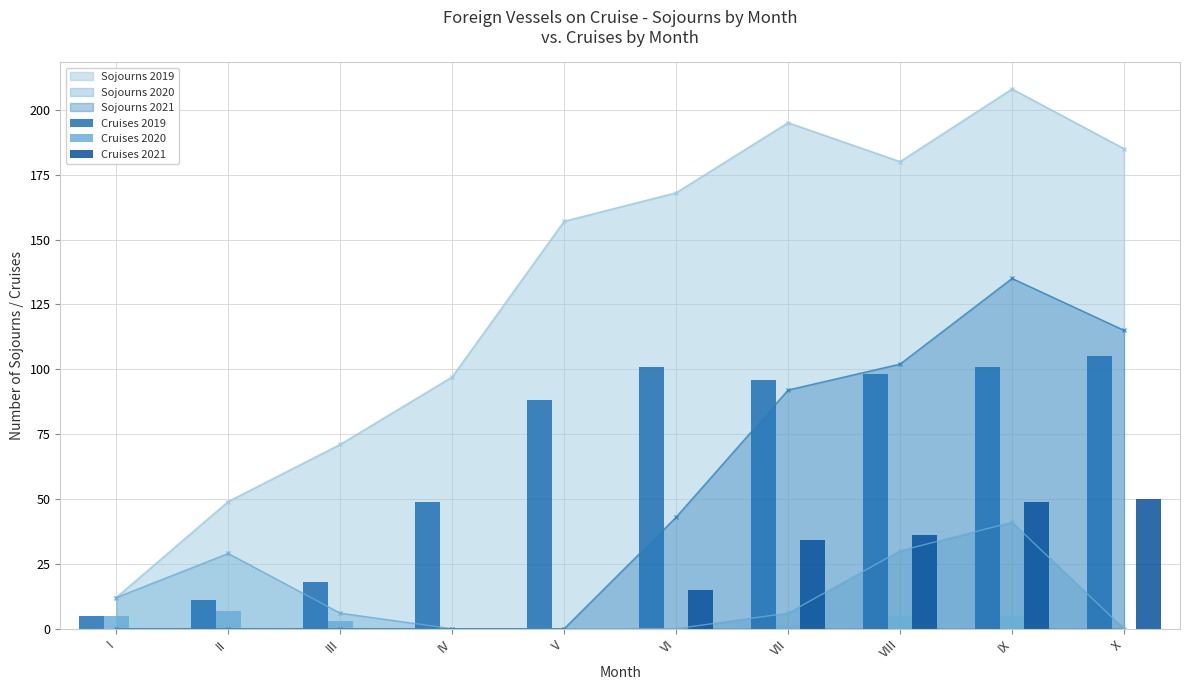

The value of Cruises 2020 at II is 7. True or false?

True